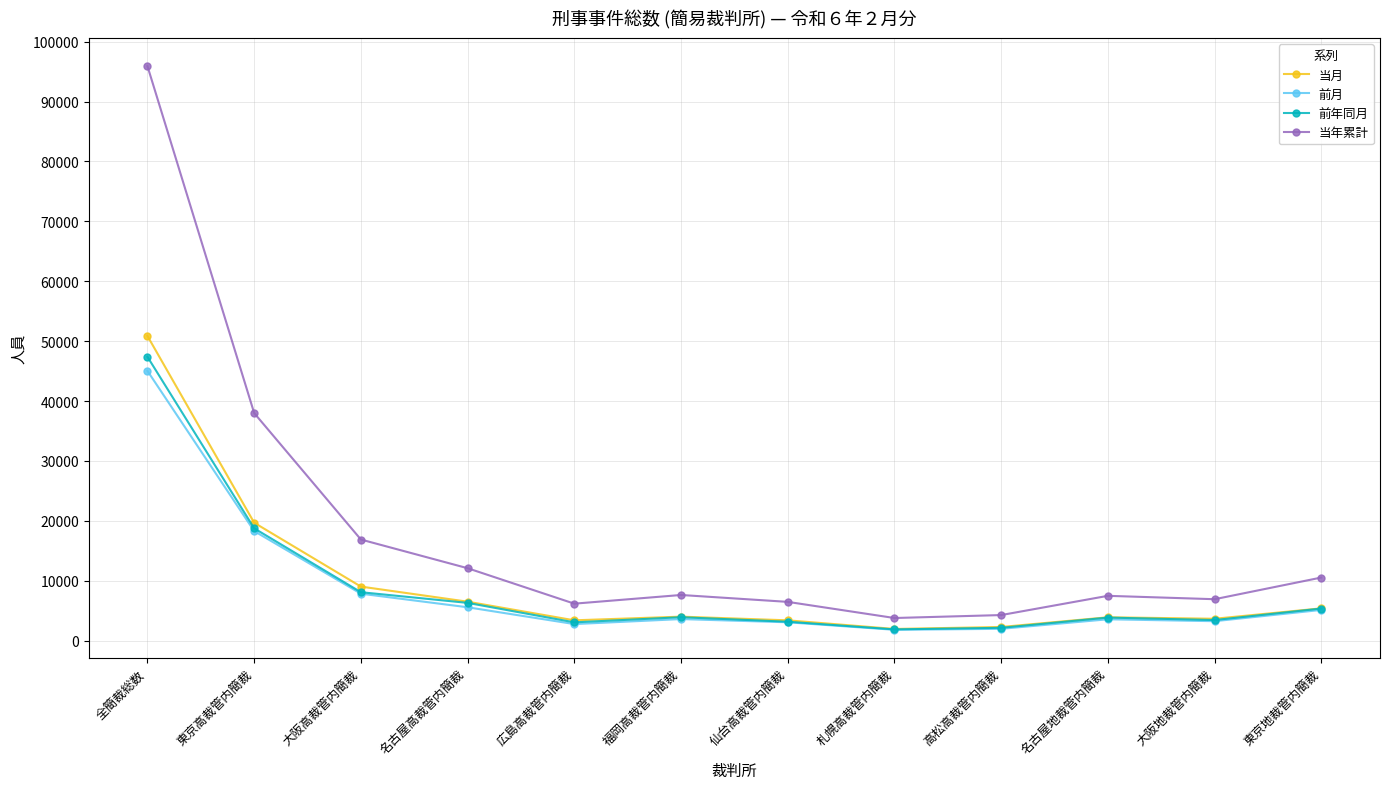

Does the chart have visible grid lines?

Yes